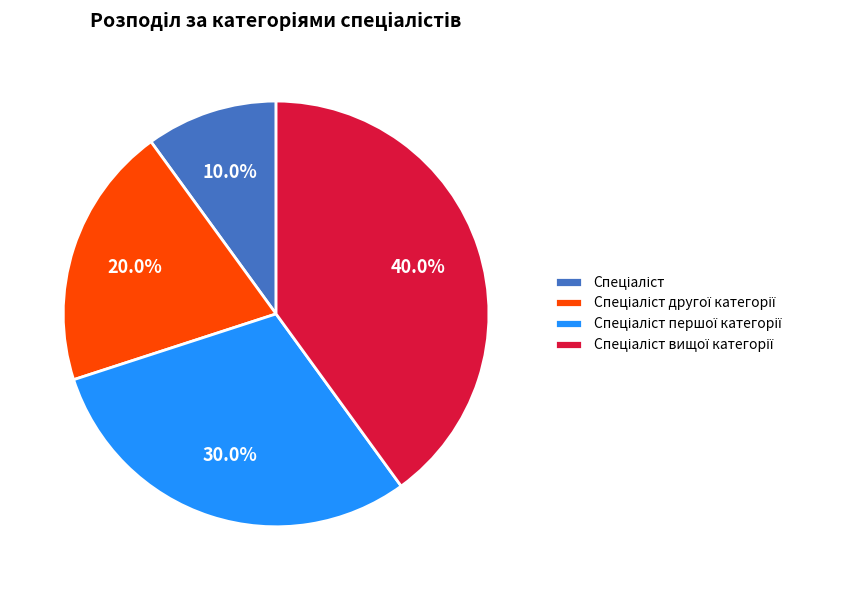

Does any single category account for the majority?

No